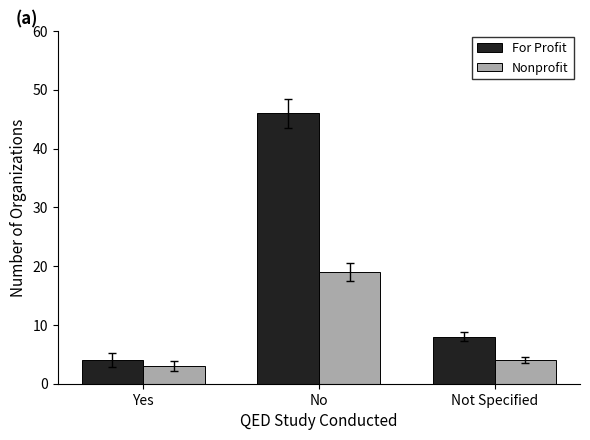

Rank the categories by For Profit value from lowest to highest.

Yes, Not Specified, No